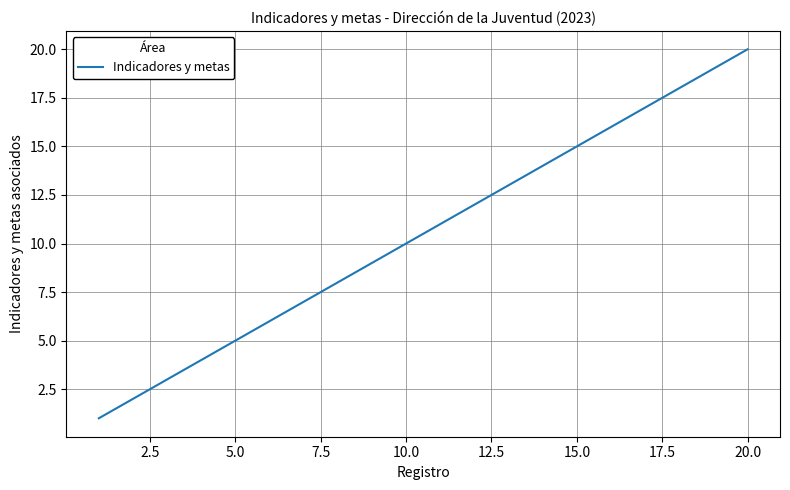

What is the difference between the maximum and minimum values?

19